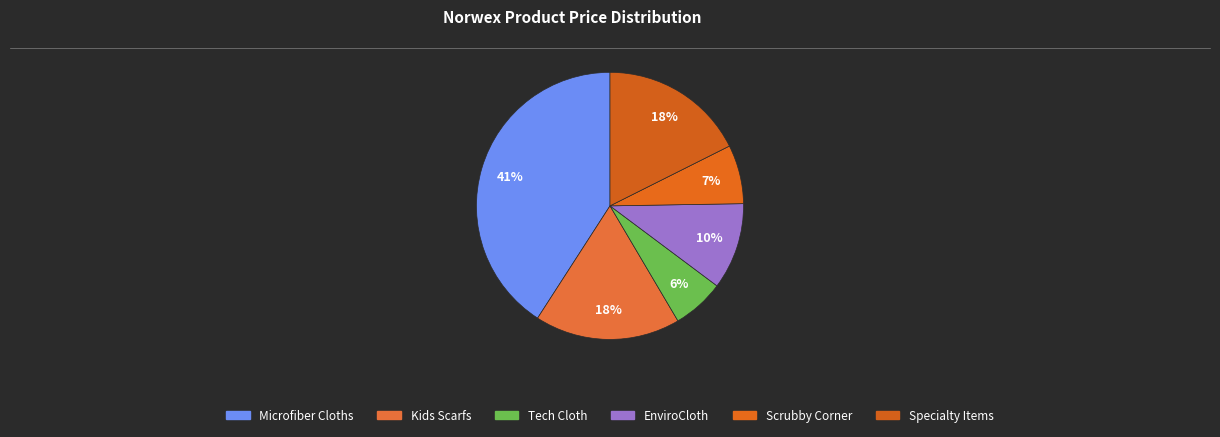

How many slices are in this pie chart?

6